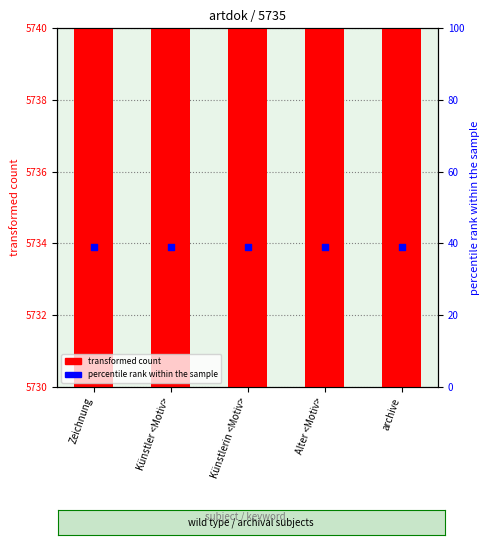

What is the total value across all series at Alter <Motiv>?

5774